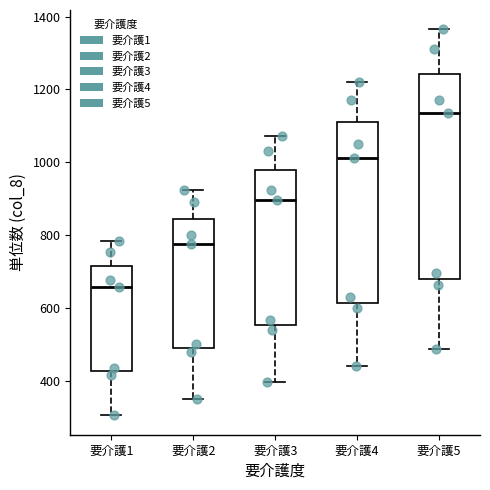

Where is the upper edge of the box for 要介護4 on the y-axis? The values are not printed on the chart, so give them approximately, as read against the axis.

1120